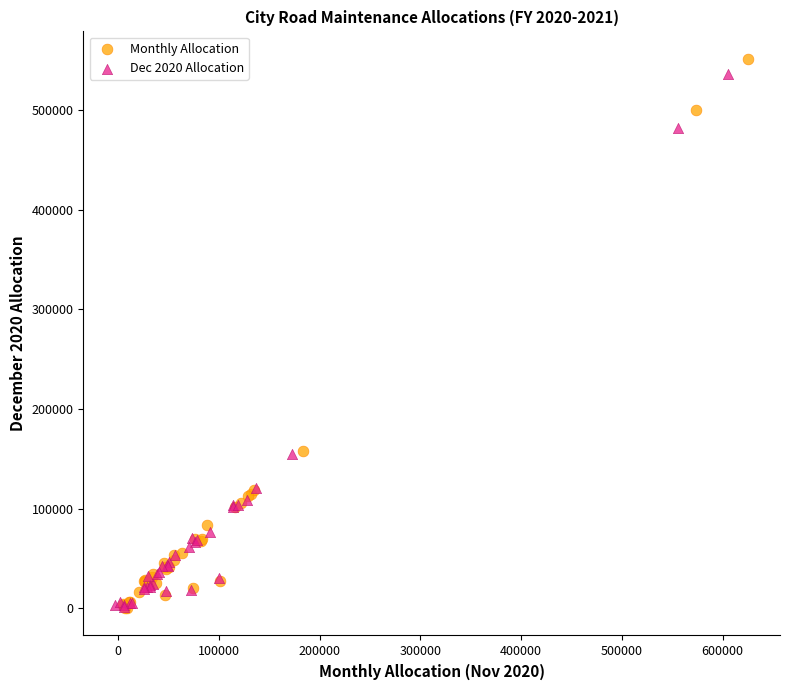

Which series has the widest spread of Y values?

Monthly Allocation